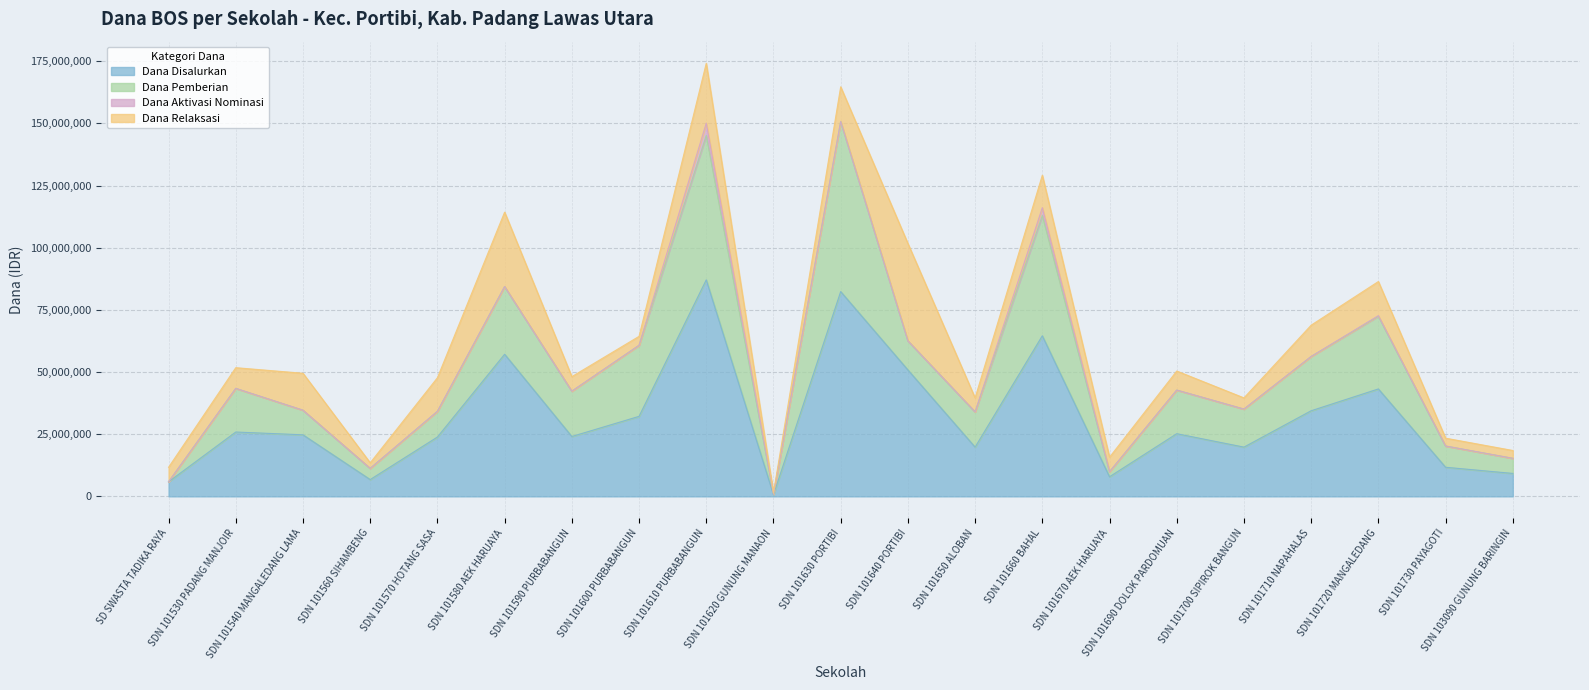

Which category has the lowest value in the Dana Disalurkan series?

SDN 101620 GUNUNG MANAON